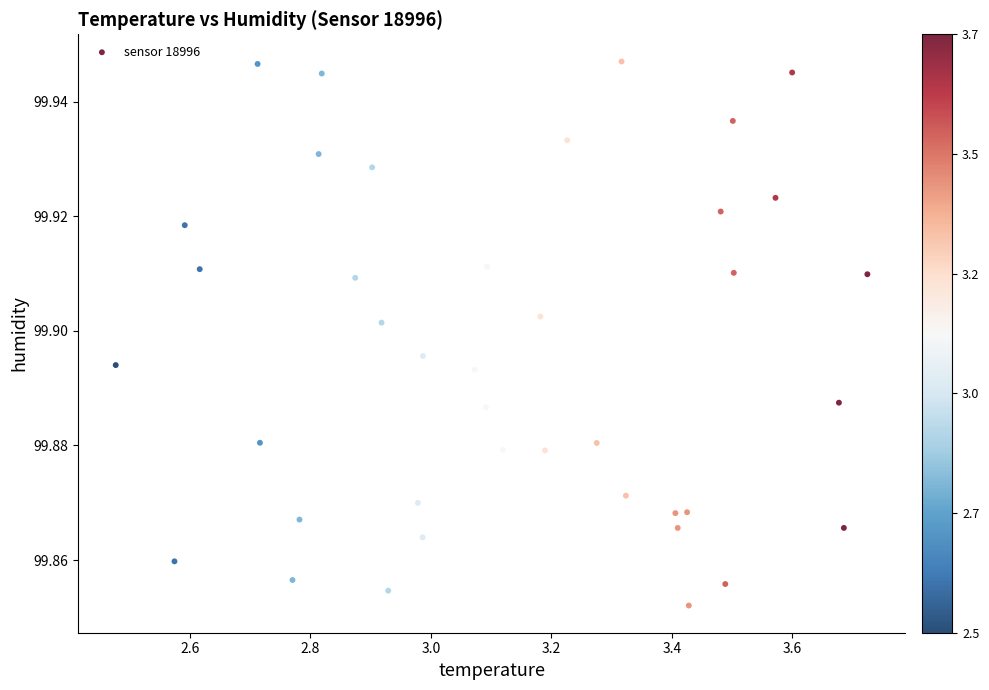

What is the range of X values (max minus min)?

1.2